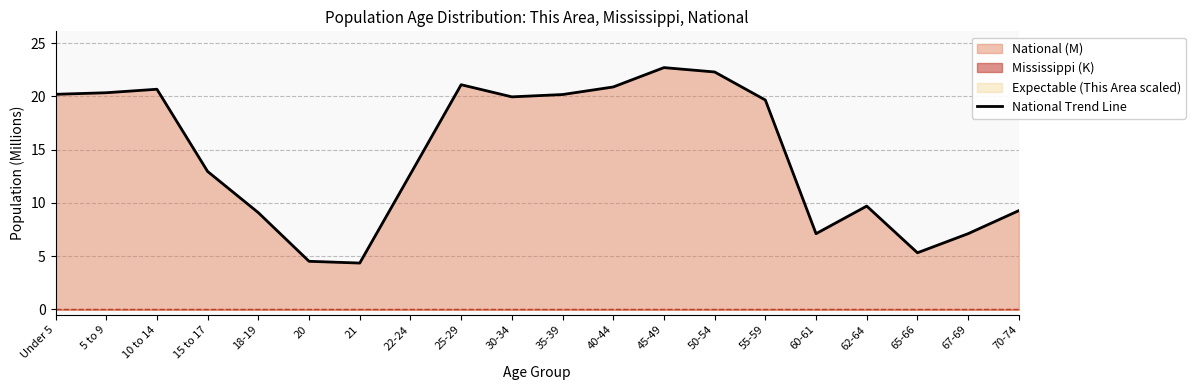

What is the difference between the values at 22-24 and 55-59?

7.0